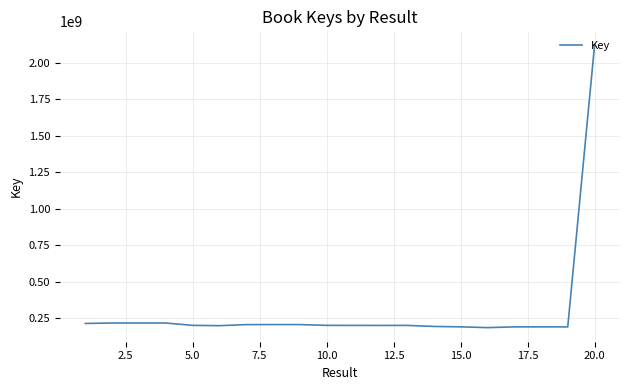

What is the sum of all values?

5968787338